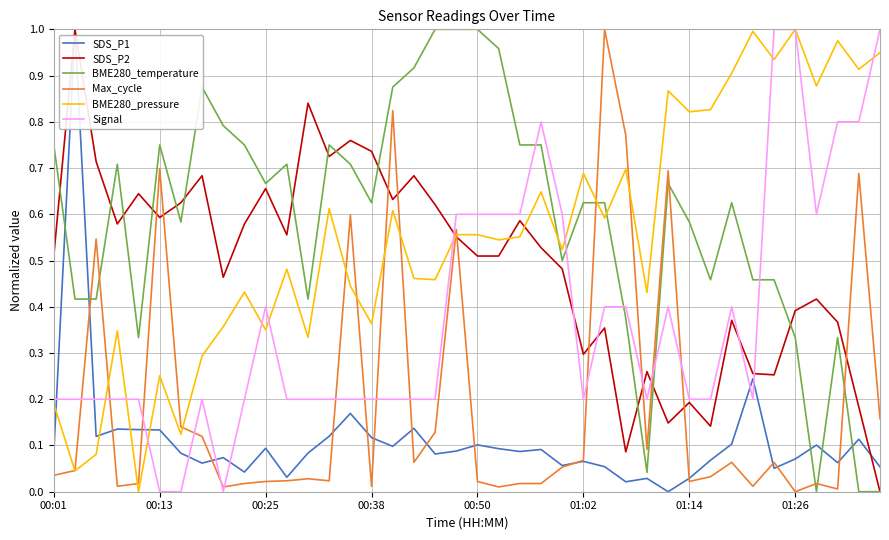

True or false: BME280_pressure and SDS_P1 intersect in this chart.

True